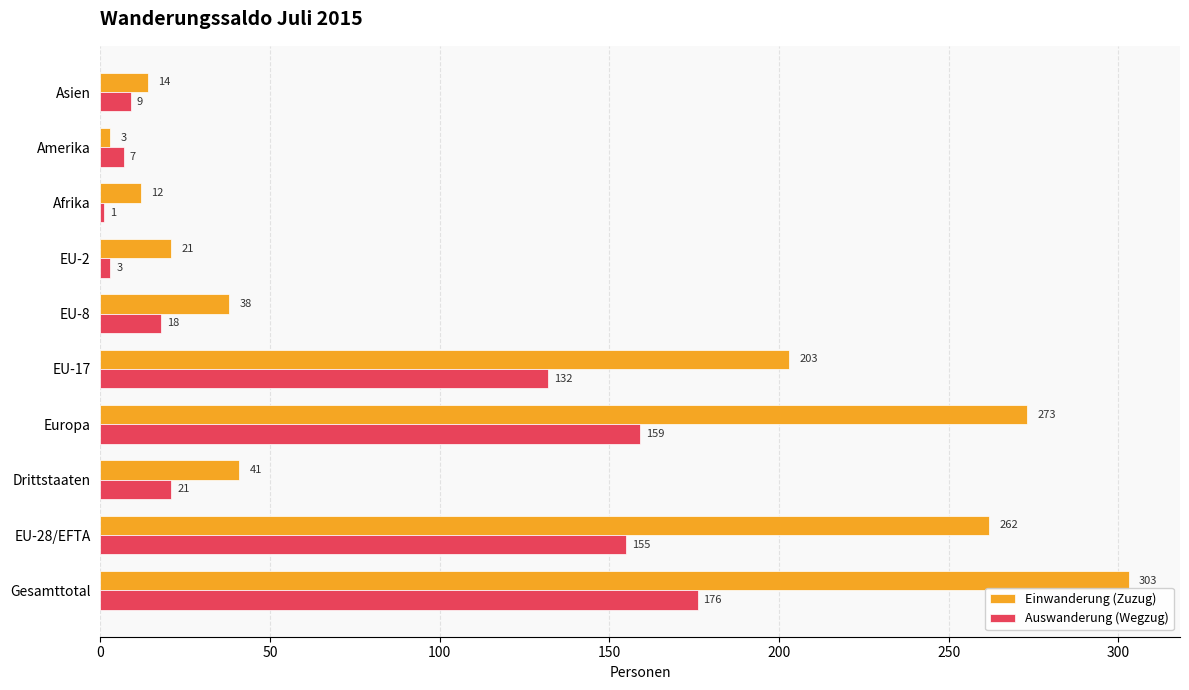

The Auswanderung (Wegzug) series shows 18 at EU-8. True or false?

True